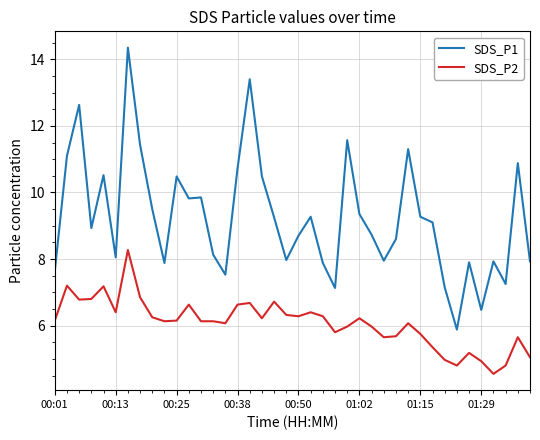

Which series has the largest range (max minus min)?

SDS_P1